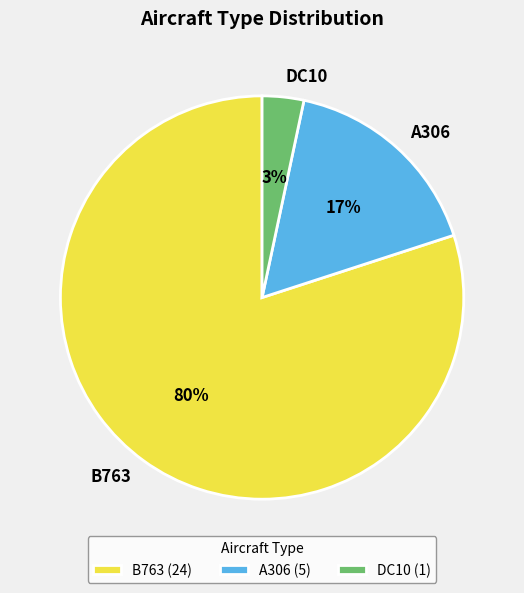

Is it true that A306 is 11% of the pie?

False